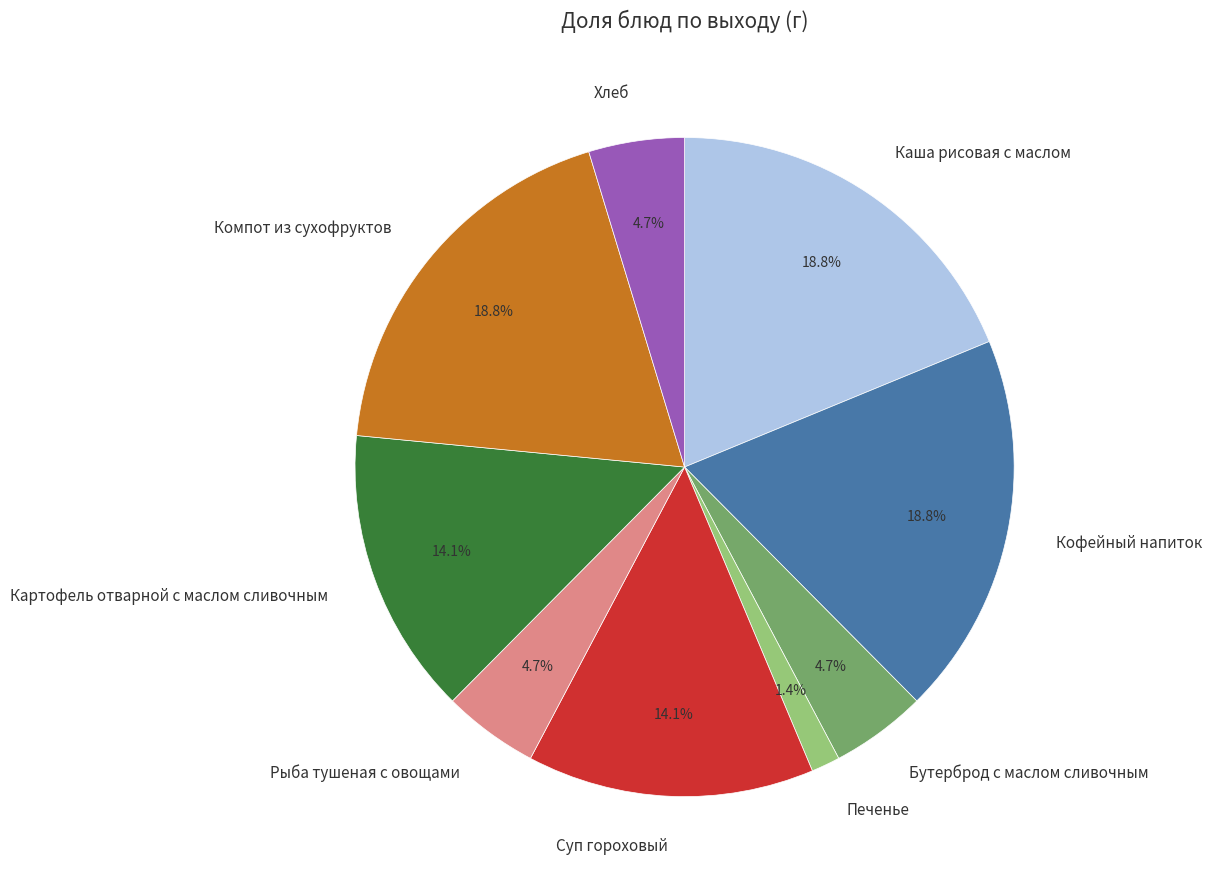

The Суп гороховый slice represents 14% of the pie. True or false?

True